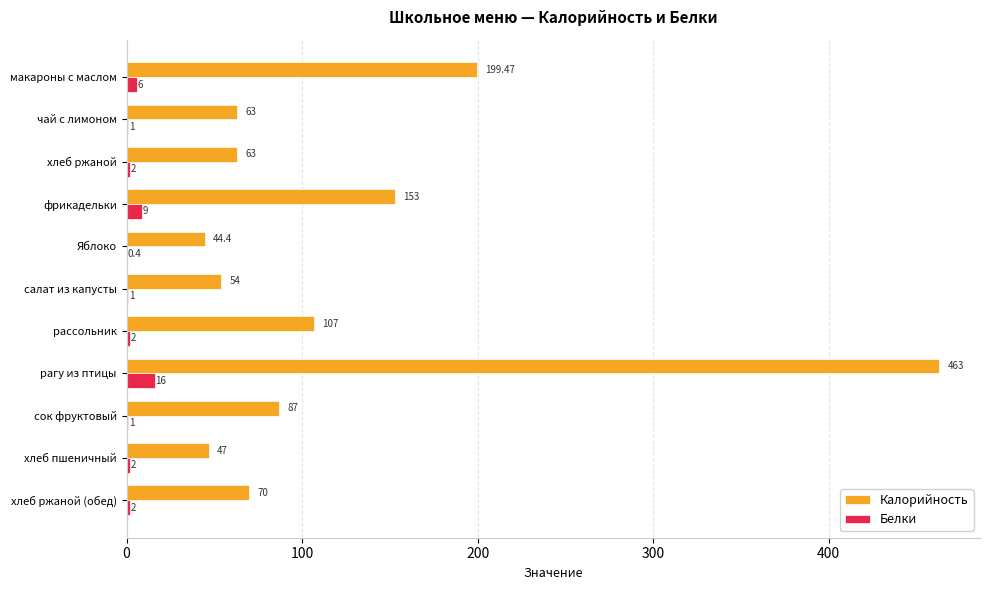

At which category does the chart reach its peak across all series?

рагу из птицы